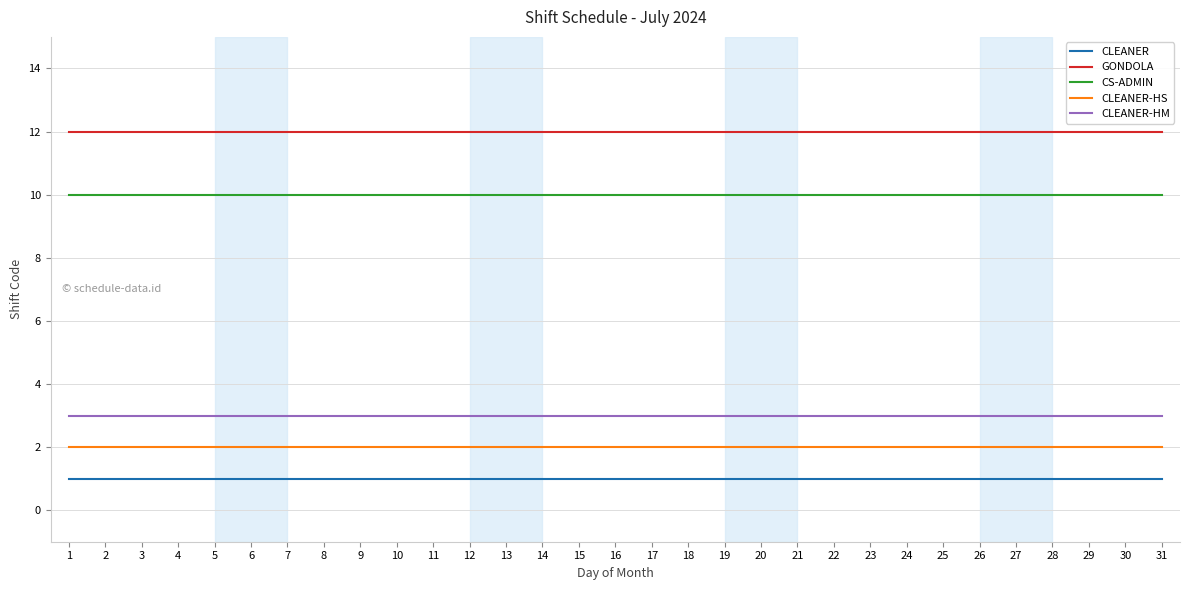

How many lines are shown in the chart?

5